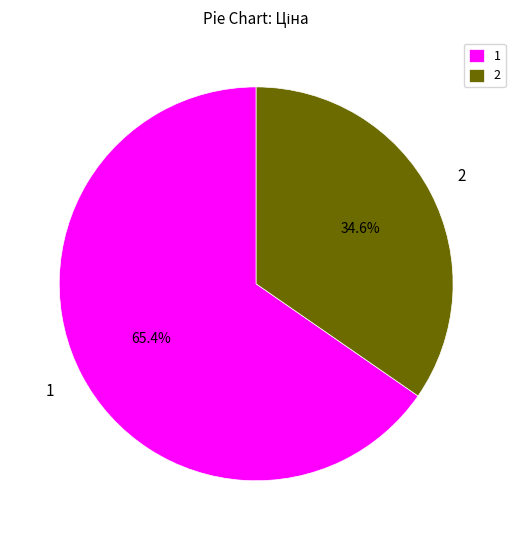

Is there a majority slice in this chart?

Yes